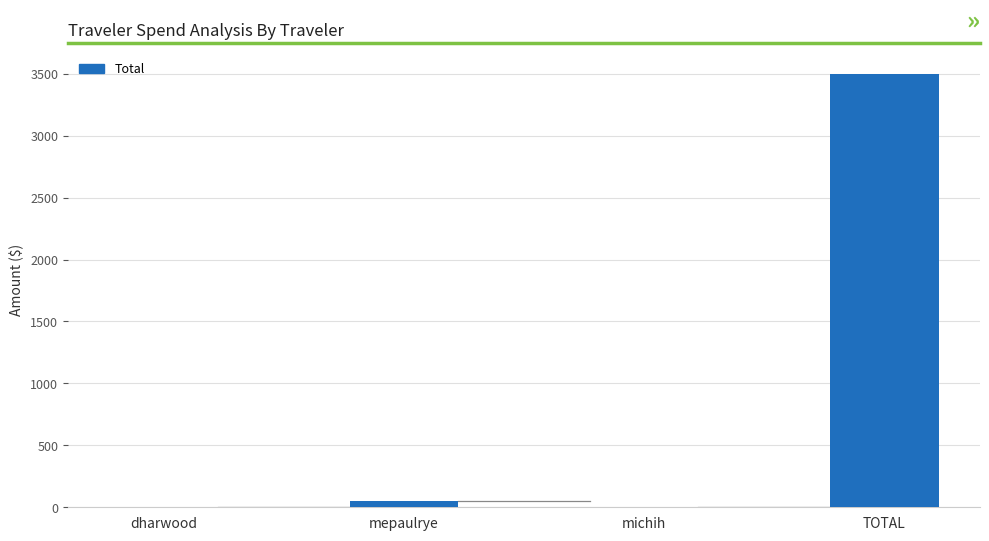

What is the change in value from dharwood to mepaulrye?

+47.5